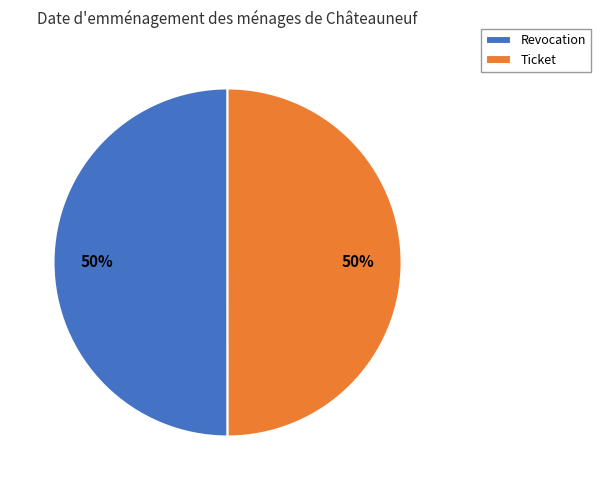

To the nearest percent, what is the combined percentage of Ticket and Revocation?

100%